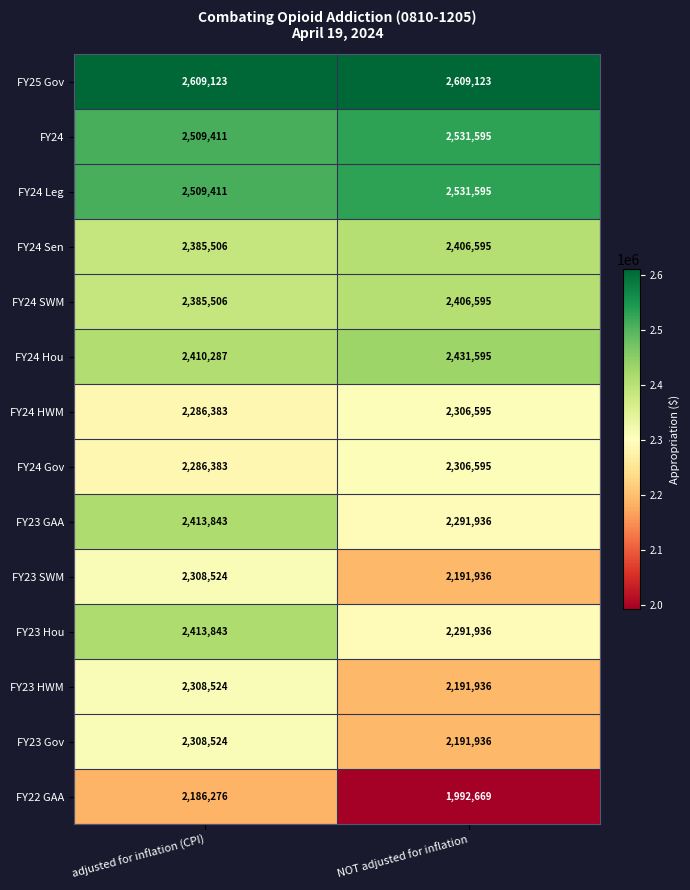

What is the difference between the FY24 SWM values at adjusted for inflation (CPI) and NOT adjusted for inflation?

21089